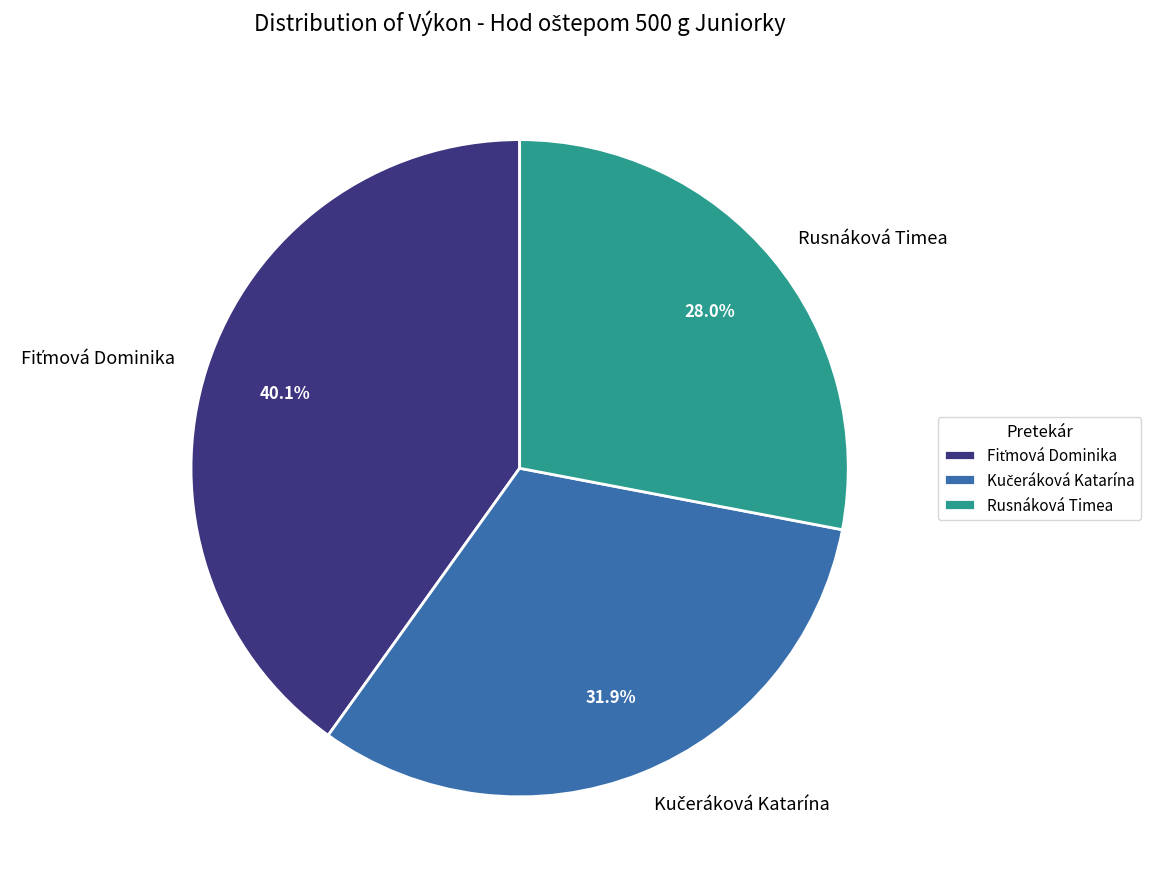

Count the number of slices in the pie.

3